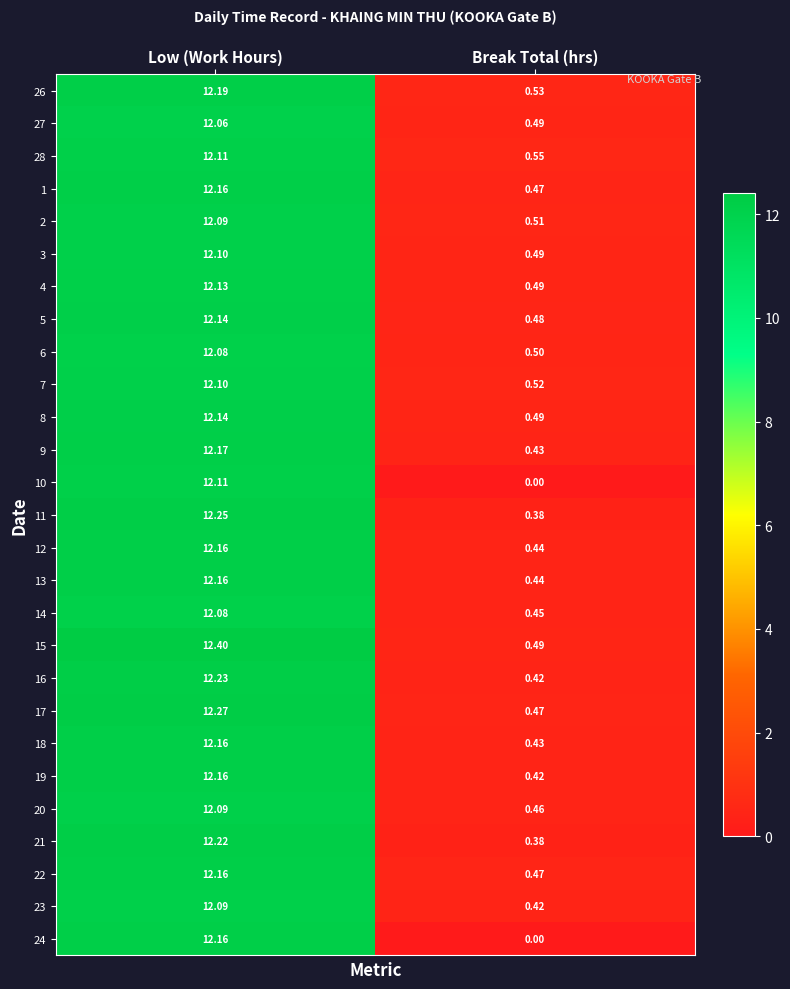

Which category has the highest value in the 8 series?

Low (Work Hours)